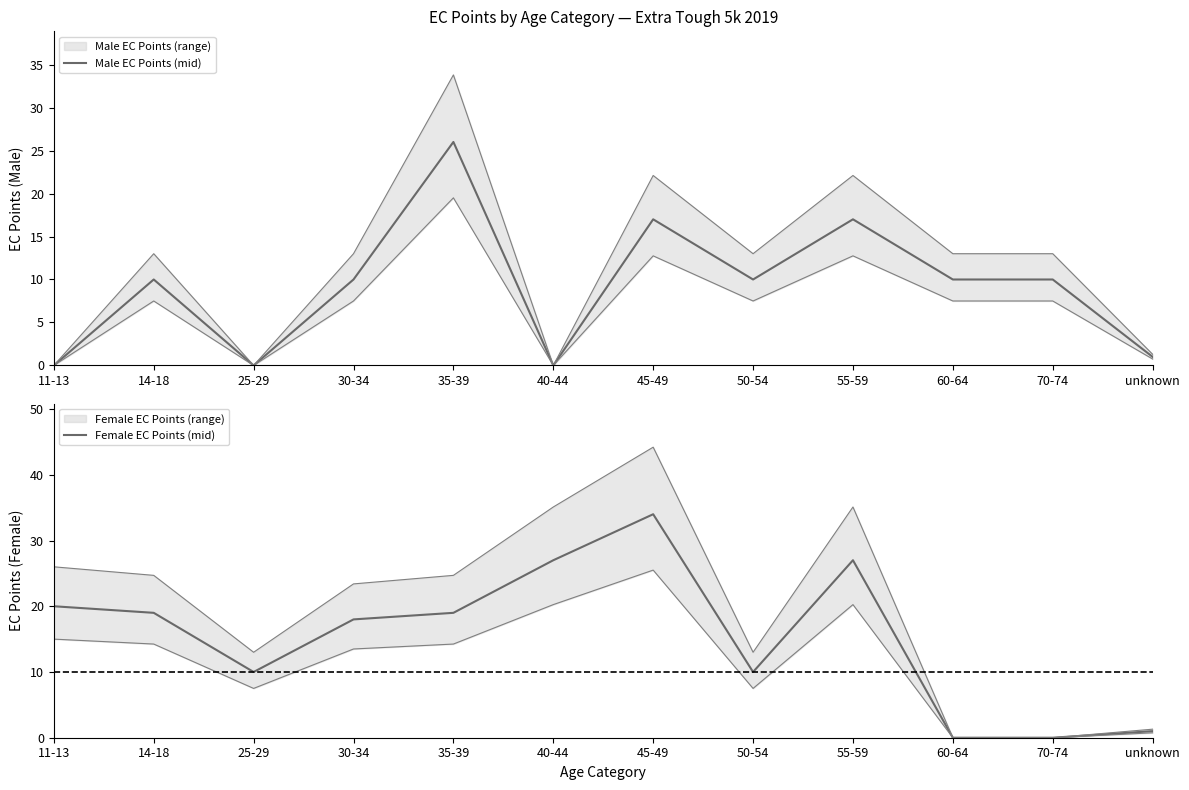

After their last crossing, which series has the higher values: Male EC Points (mid) or Female EC Points (mid)?

Male EC Points (mid)